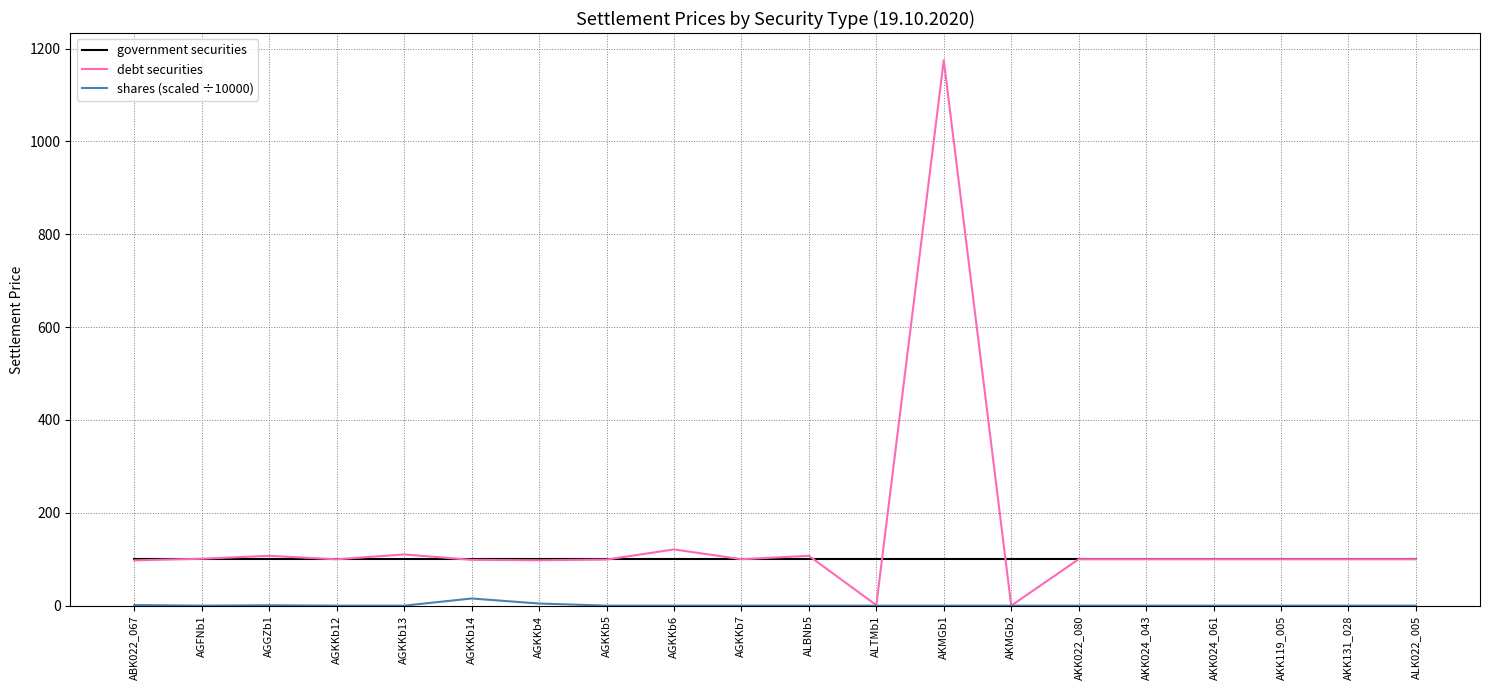

What is the difference between the debt securities values at AKK119_005 and AGKKb13?

10.3